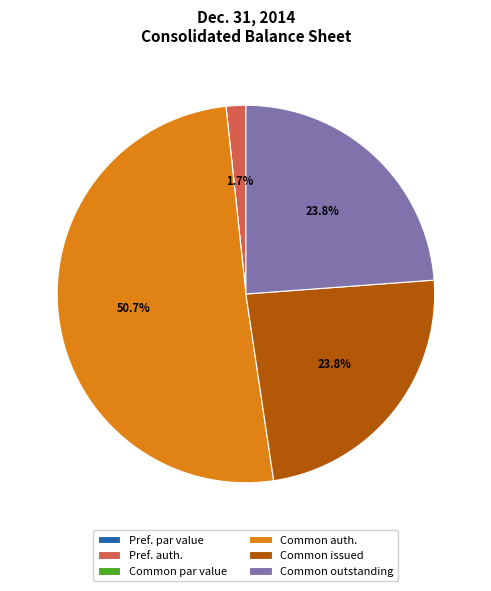

Which category has the biggest portion of the pie?

Common auth.